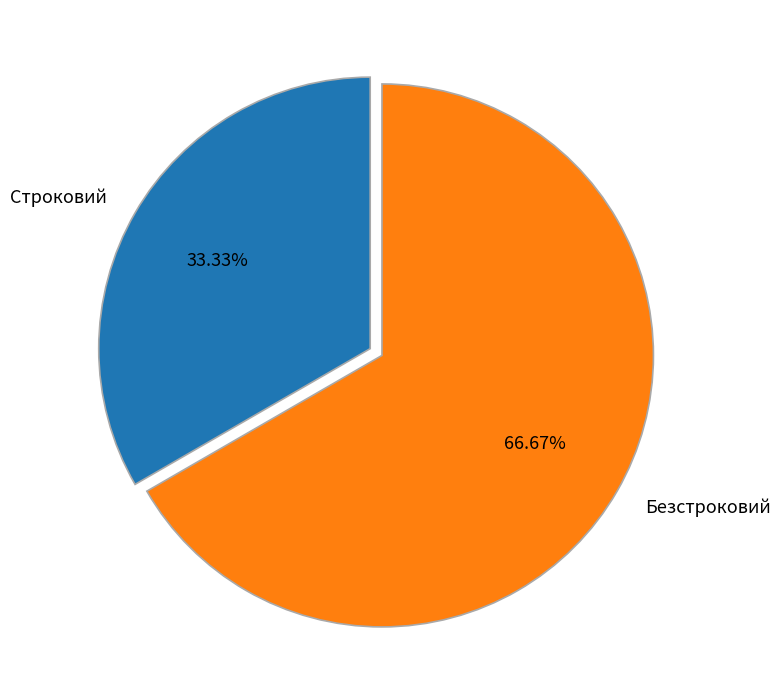

True or false: Строковий accounts for 33% of the total.

True